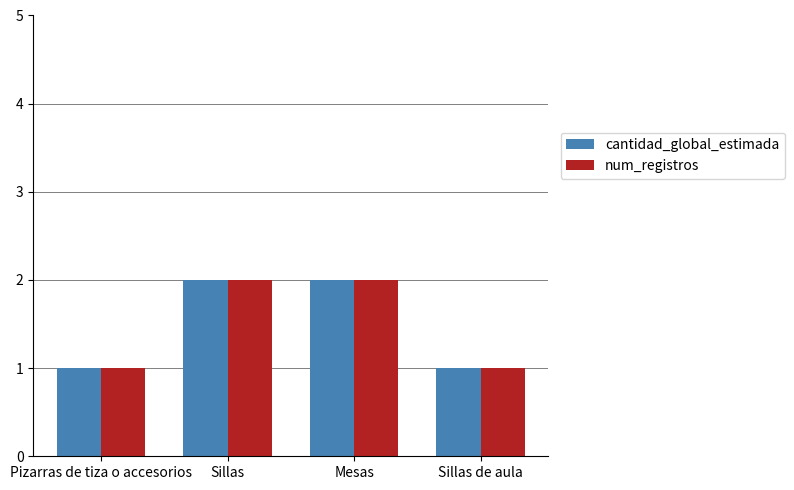

What is the sum of all cantidad_global_estimada values?

6